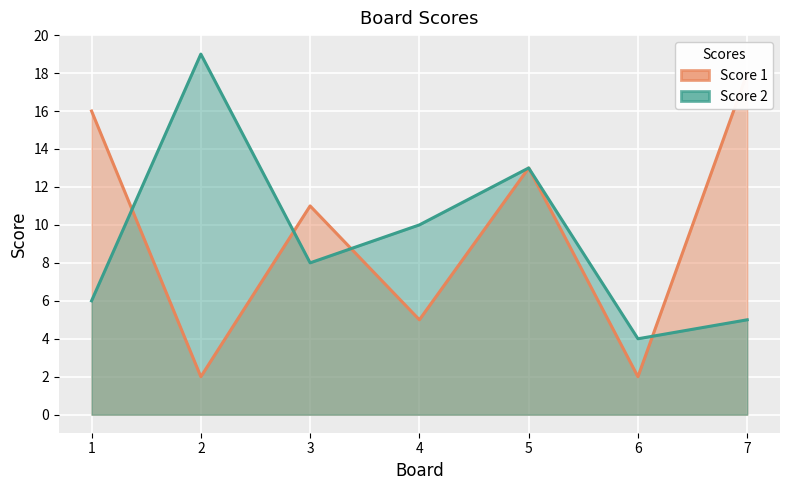

What is the difference between the maximum and minimum values in the Score 2 series?

15